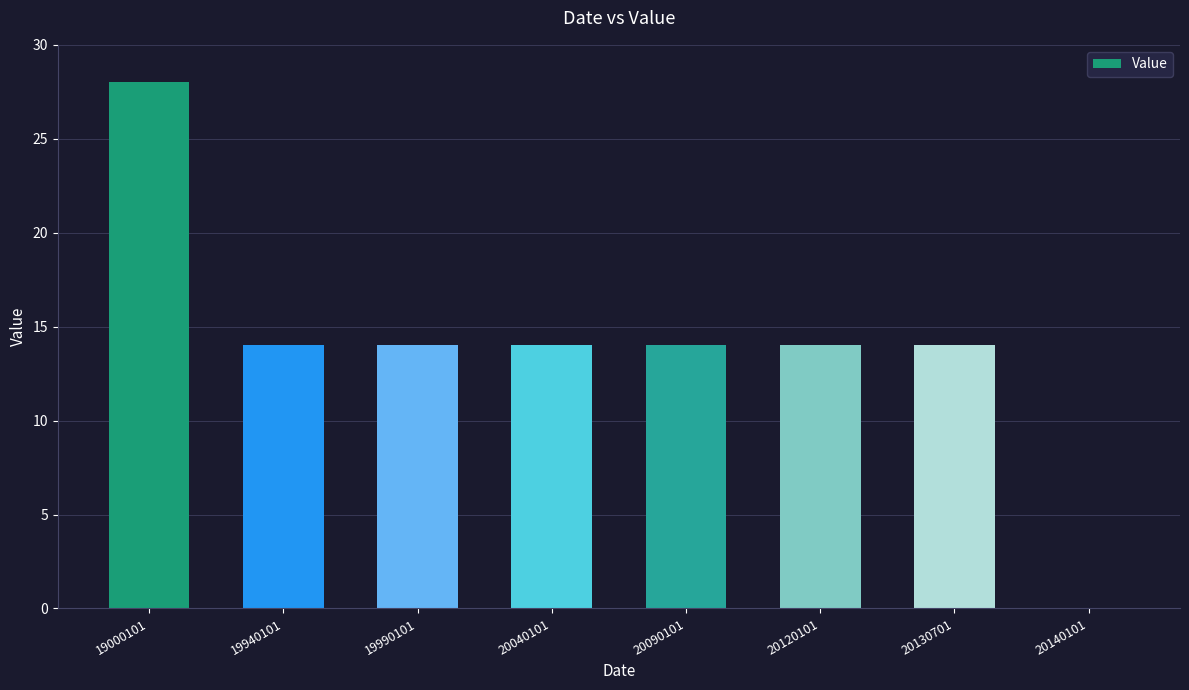

Reading right to left, list all the values displayed in this chart.

20140101=0	20130701=14	20120101=14	20090101=14	20040101=14	19990101=14	19940101=14	19000101=28